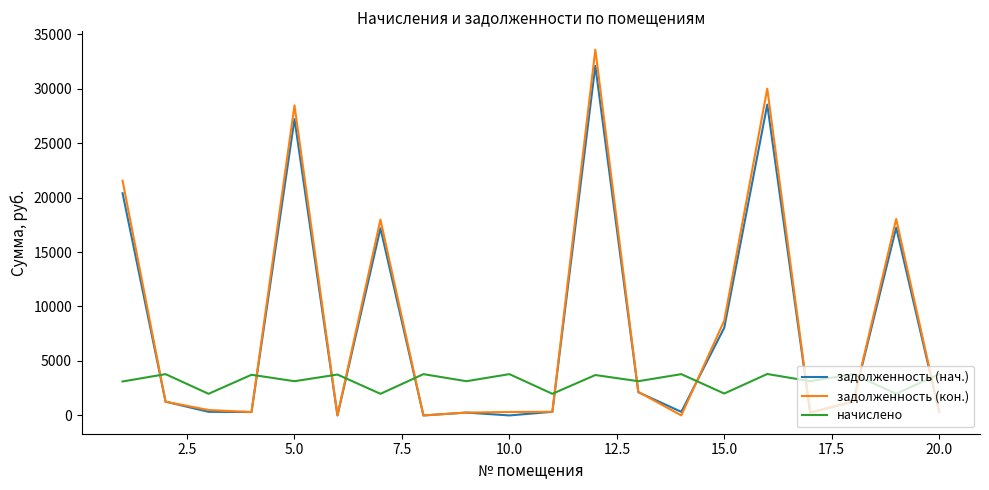

What is the maximum value shown in the chart?

33578.6